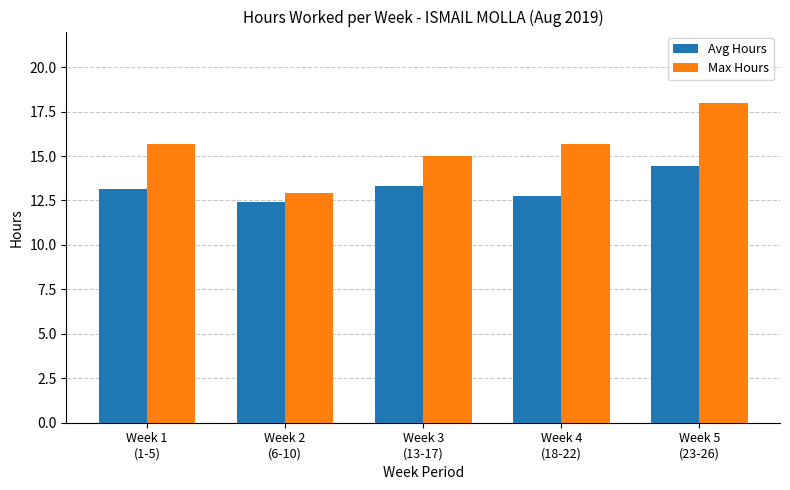

What is the difference between the second highest and second lowest values in the Max Hours series?

0.7